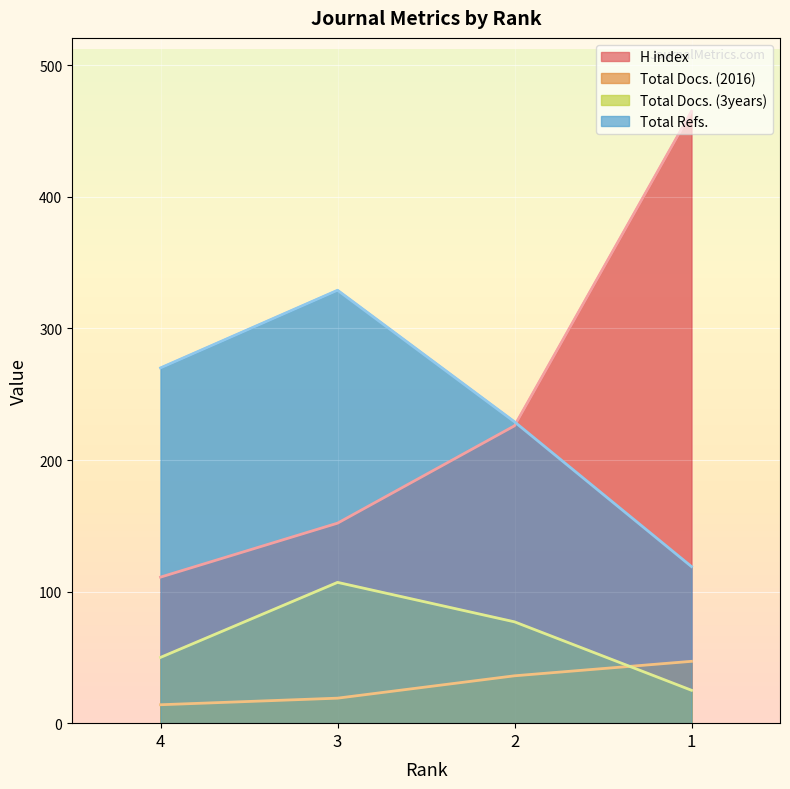

Reading left to right, transcribe all the data shown in this chart.

H index: 111	152	226	465
Total Docs. (2016): 14	19	36	47
Total Docs. (3years): 50	107	77	25
Total Refs.: 270	329	229	119